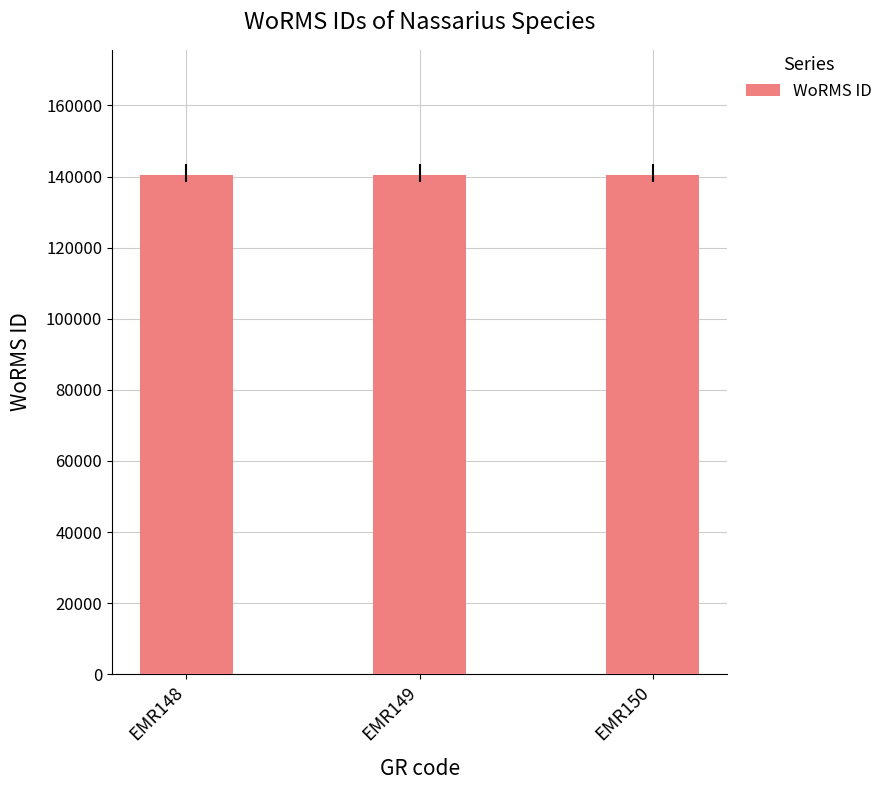

True or false: the data shows 140512 at EMR149.

True